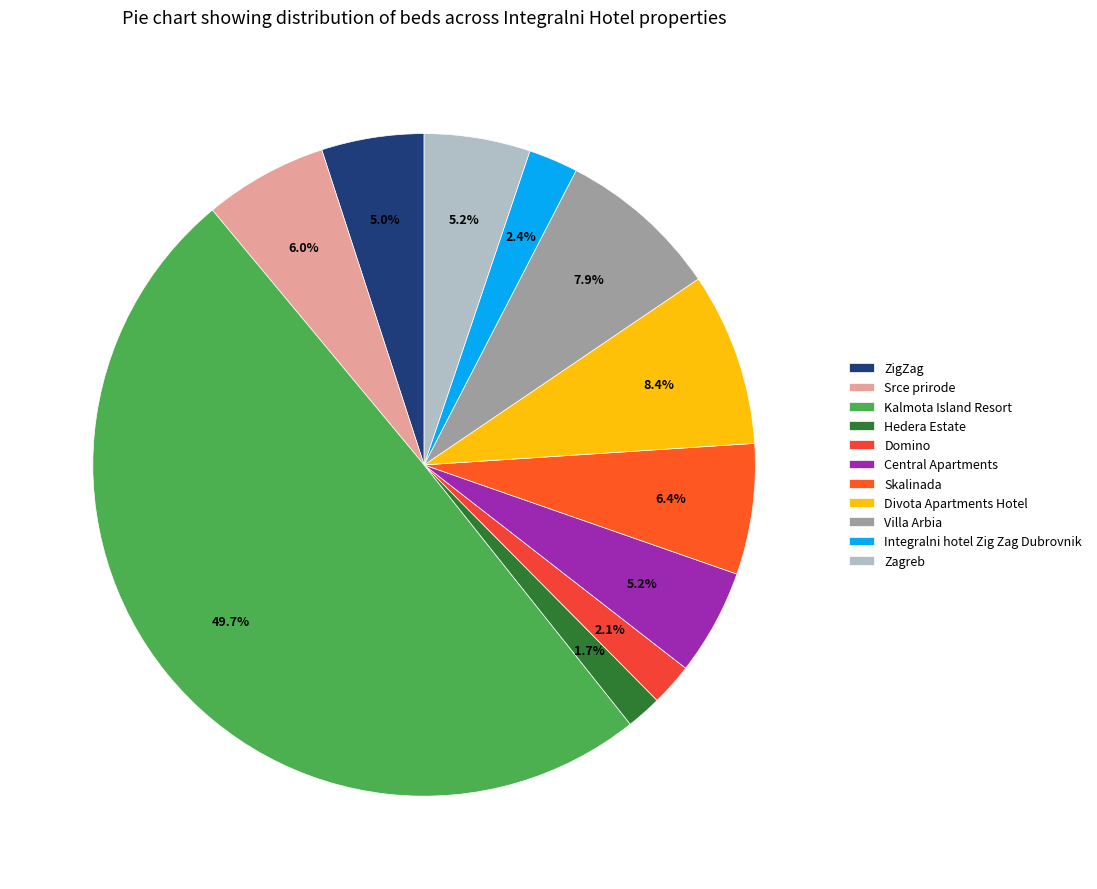

To the nearest percent, what is the combined percentage of Divota Apartments Hotel and Skalinada?

15%